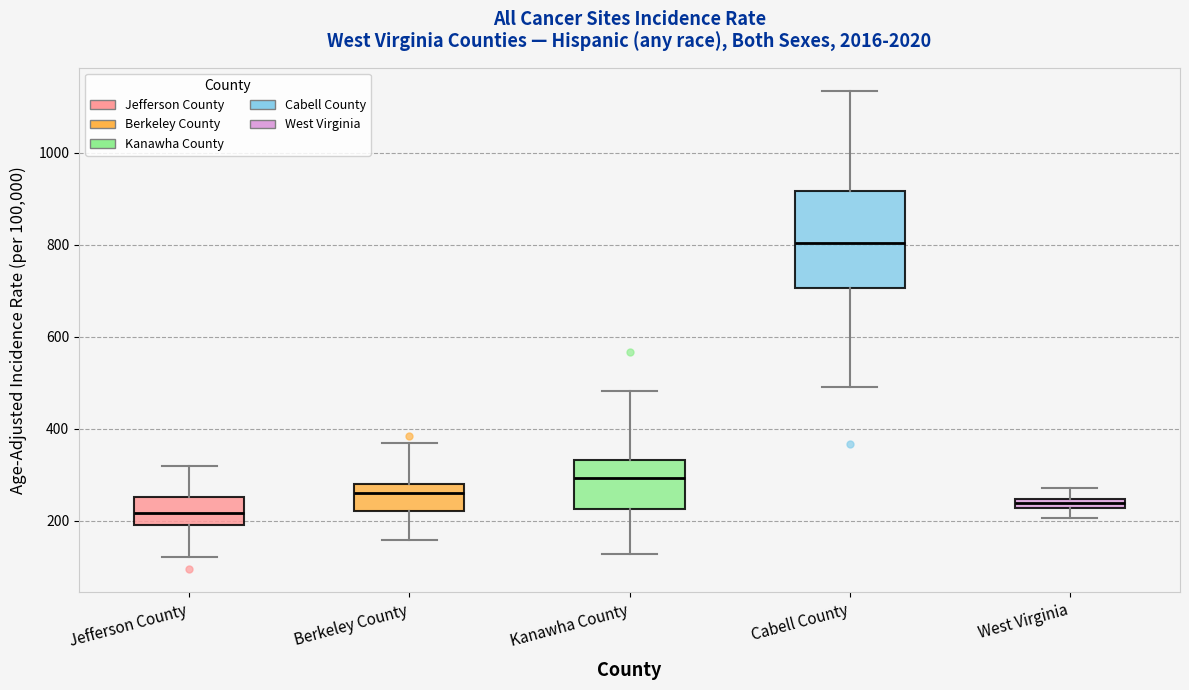

Comparing the boxes themselves (not the whiskers), which one is the tallest?

Cabell County